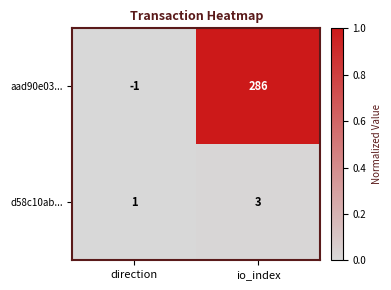

What is the total value across all series at io_index?

289